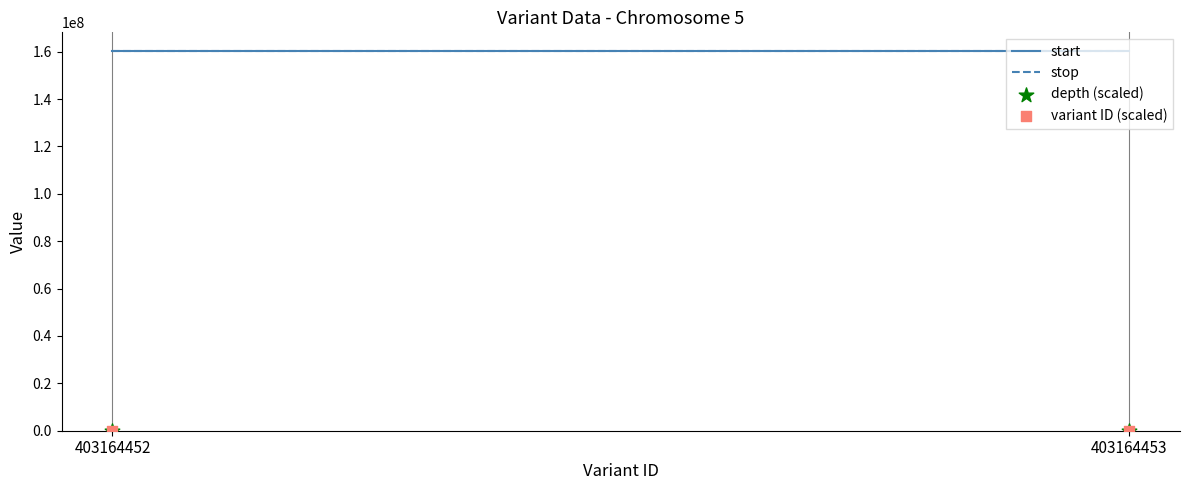

What are all the series names shown in the legend?

start, stop, depth (scaled), variant ID (scaled)